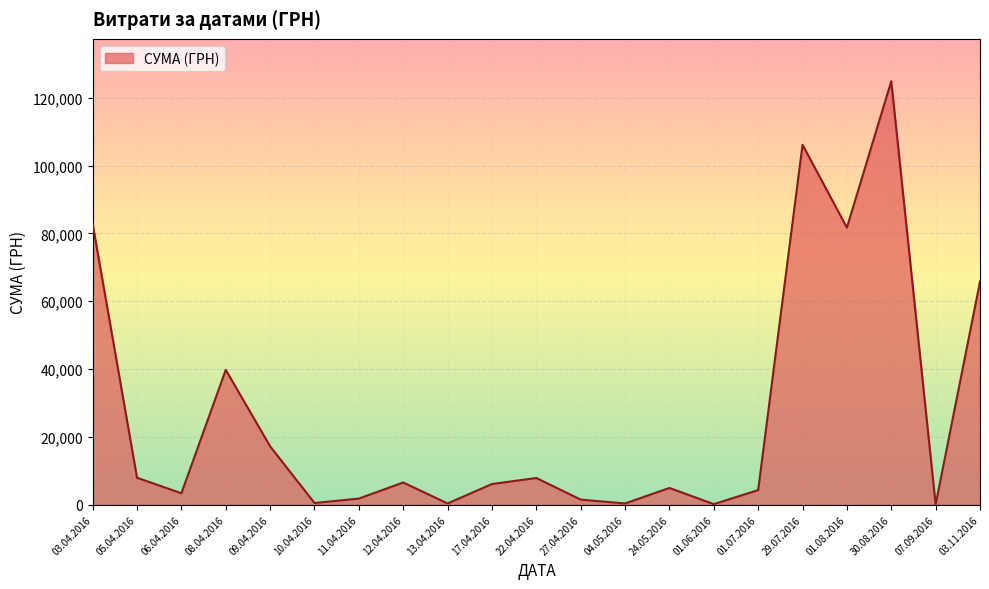

Count the number of categories in the chart.

21